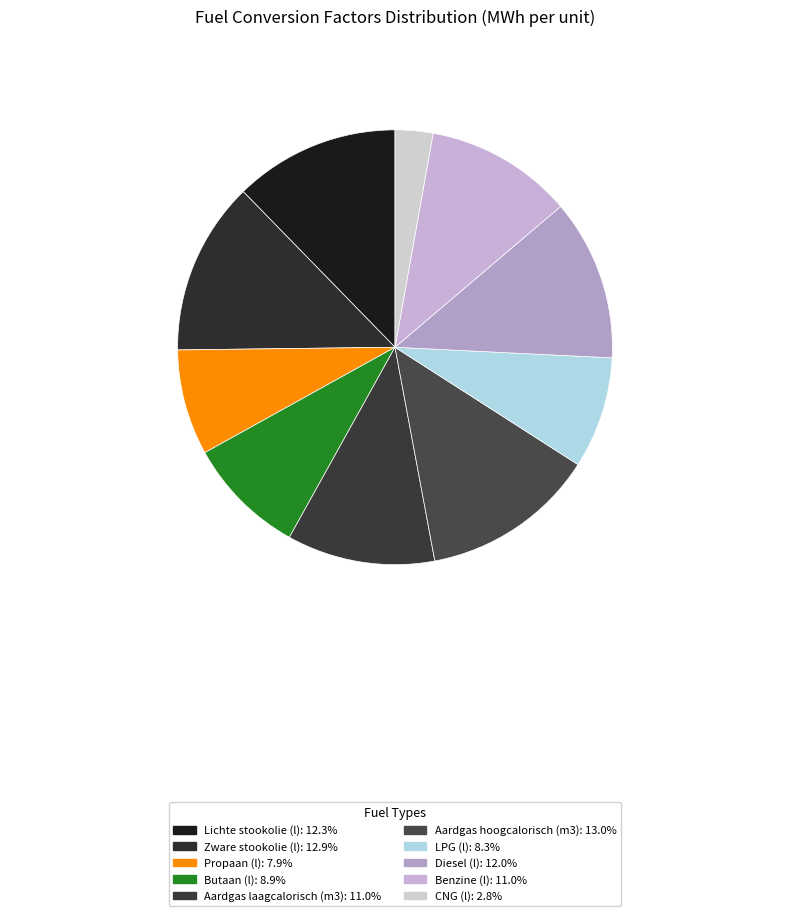

What is the smallest slice in the pie chart?

CNG (l)